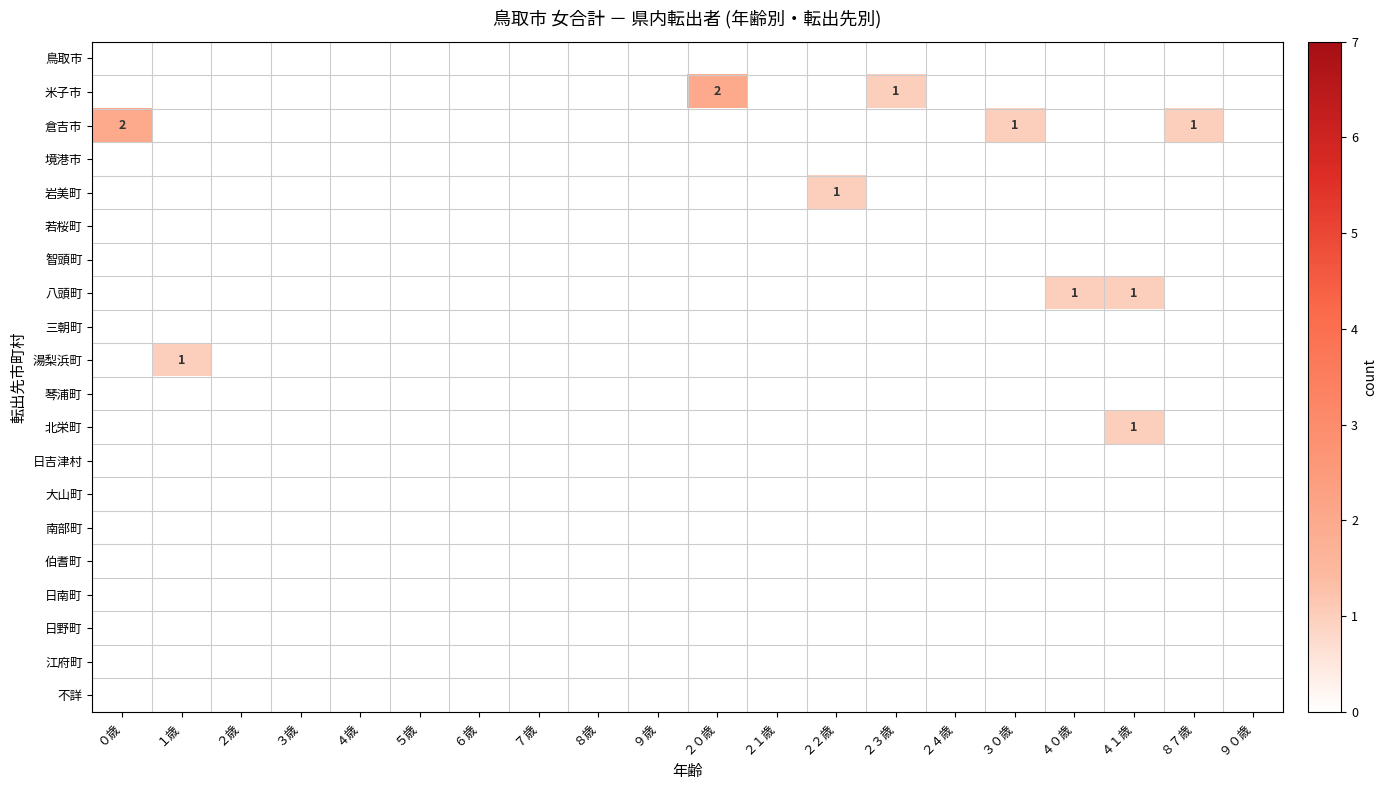

At which label is 不詳 closest to 0?

０歳